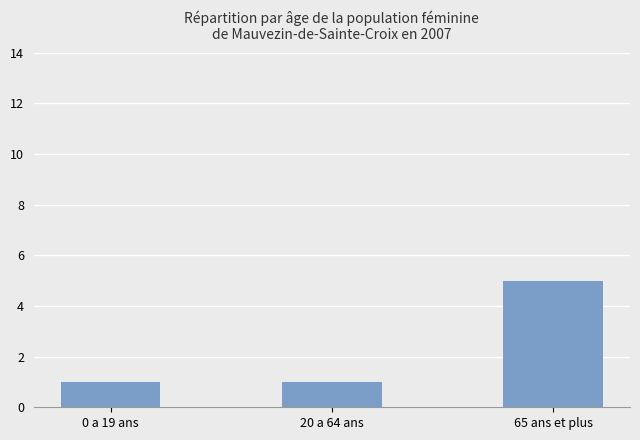

How many bars are there in total?

3